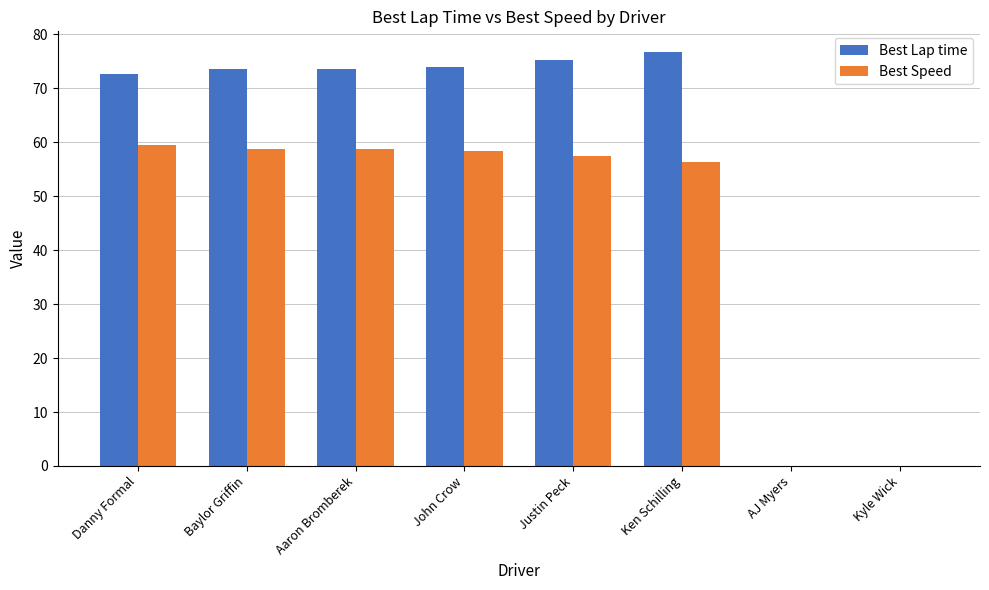

Between Baylor Griffin and Kyle Wick, which series saw the biggest shift?

Best Lap time